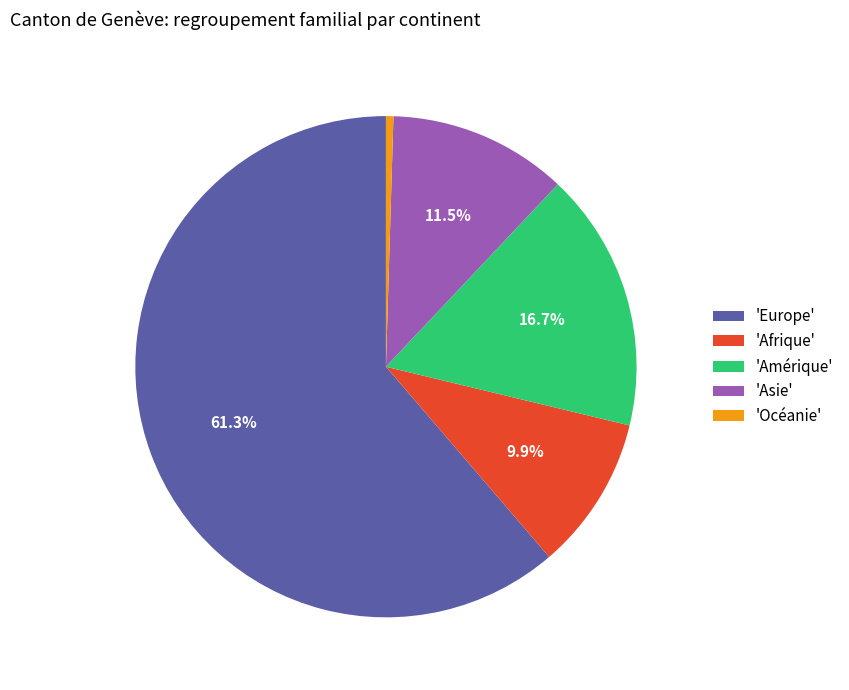

Does 'Europe' account for over 50% of the chart?

Yes